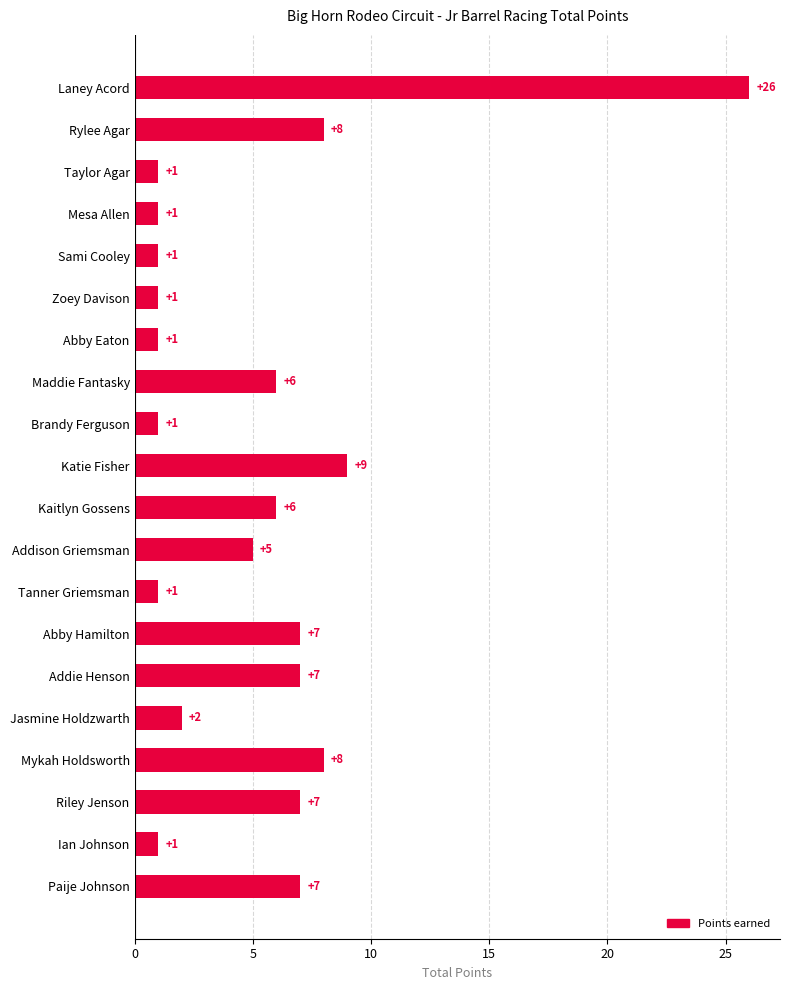

How many values are below 6?

10